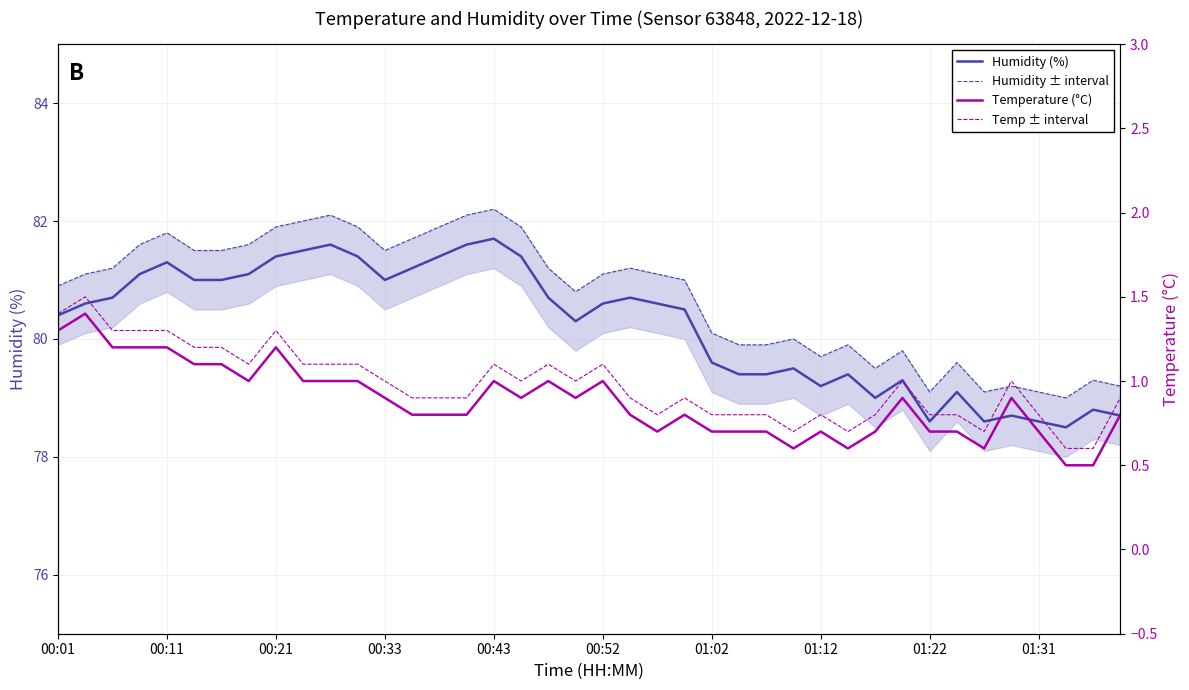

What is the difference between the maximum and minimum values in the Temperature (°C) series?

0.9